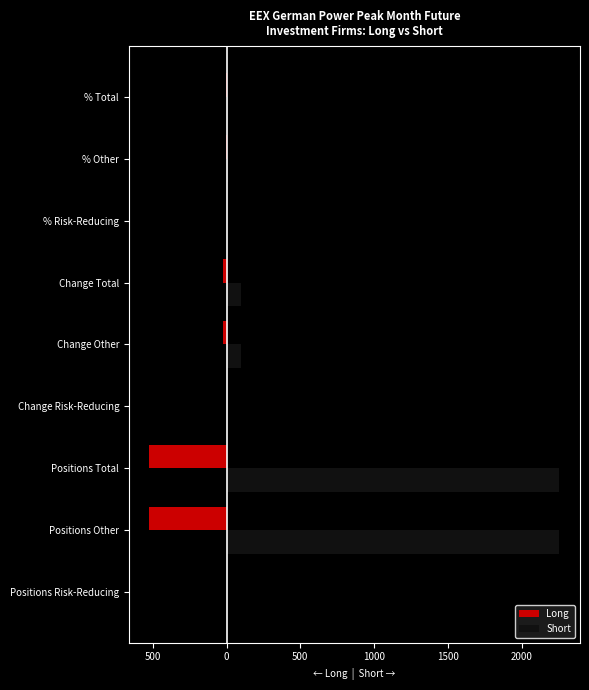

What are all the series names shown in the legend?

Long, Short